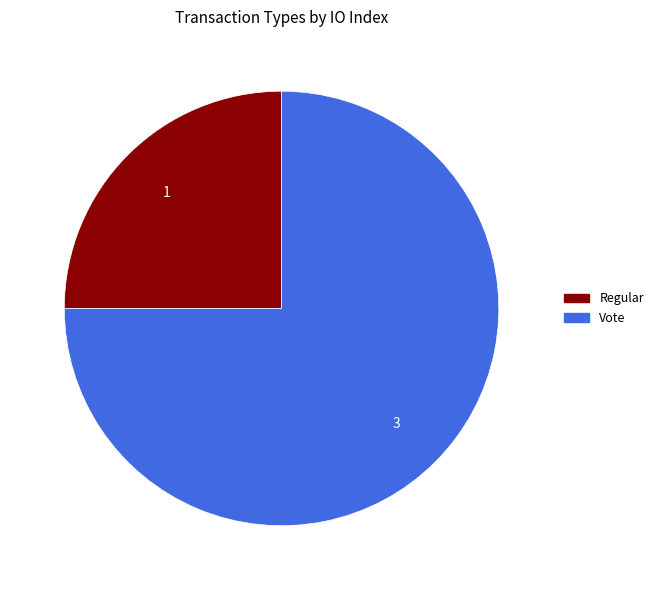

Count the number of slices in the pie.

2